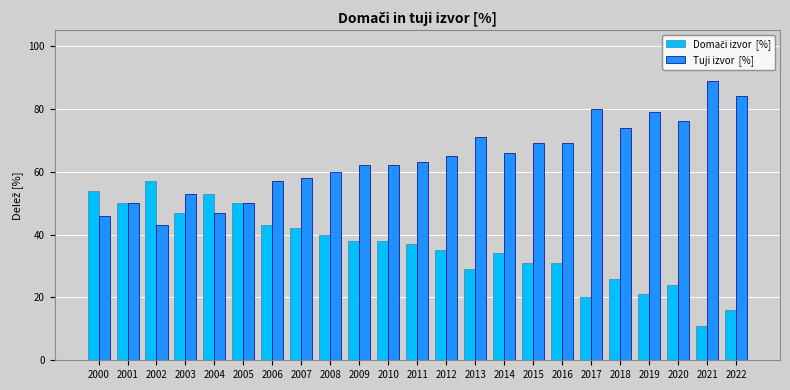

What is the difference between the highest and lowest values at 2019?

58